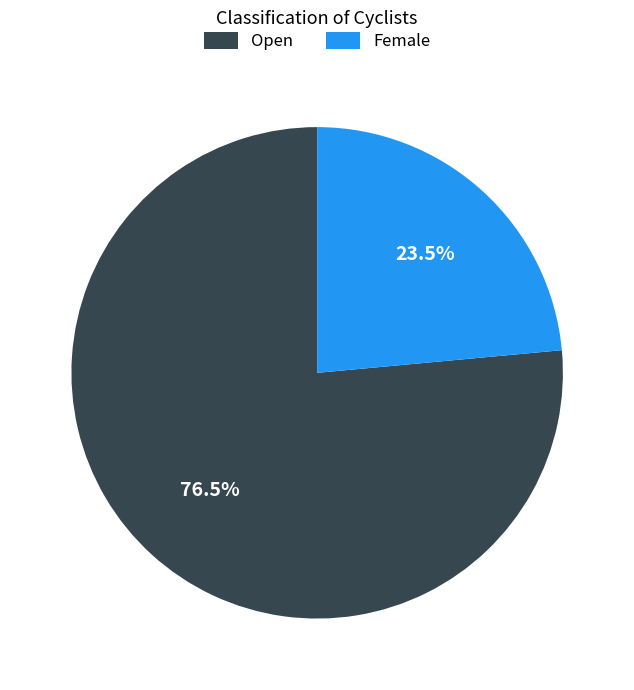

Does Female account for over 50% of the chart?

No